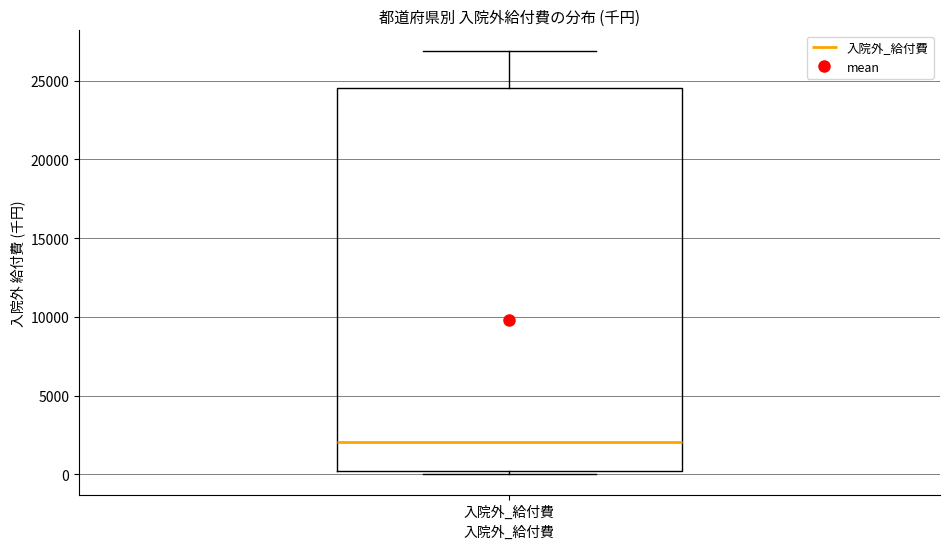

Transcribe this box plot: give where the median line is, the range the box spans, and where the two whiskers end, as read against the y-axis. The values are not printed on the chart, so give them approximately, as read against the axis.

median 2000, box 0 to 24500, whiskers 0 (just below the box's lower edge) to 27000